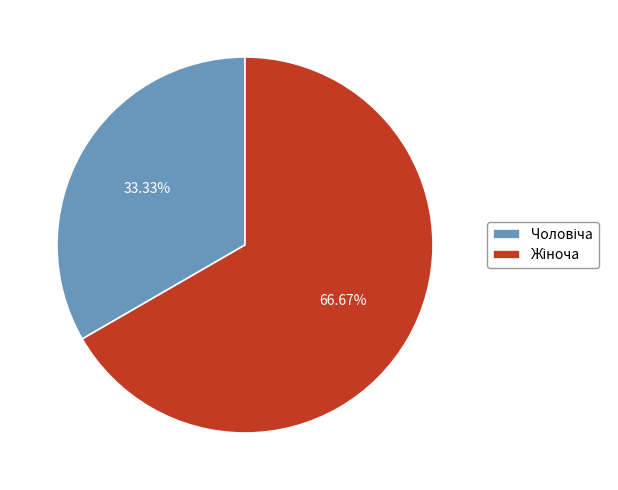

Does any single category account for the majority?

Yes